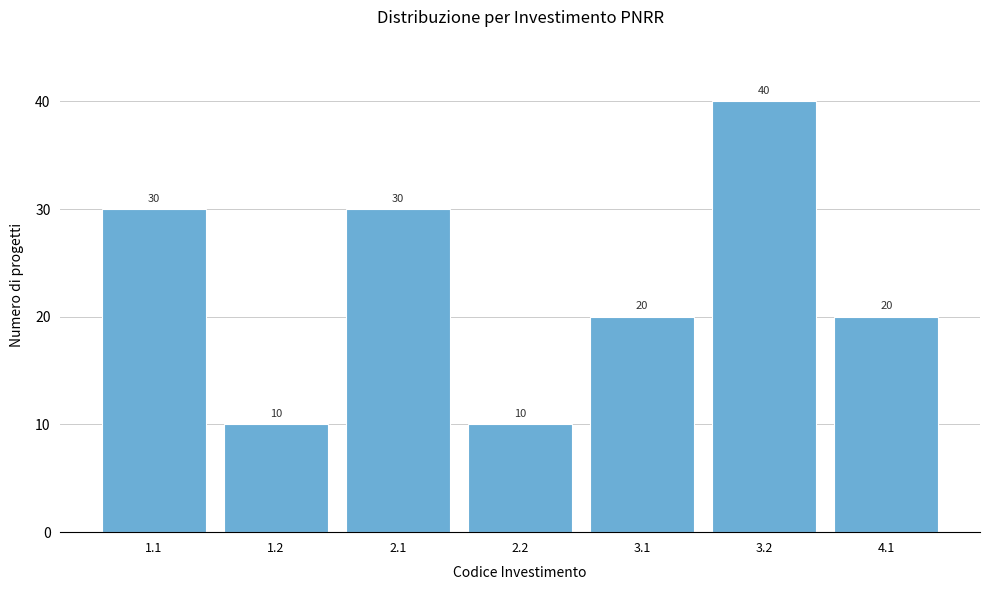

Reading left to right, list all the values displayed in this chart.

1.1=30	1.2=10	2.1=30	2.2=10	3.1=20	3.2=40	4.1=20